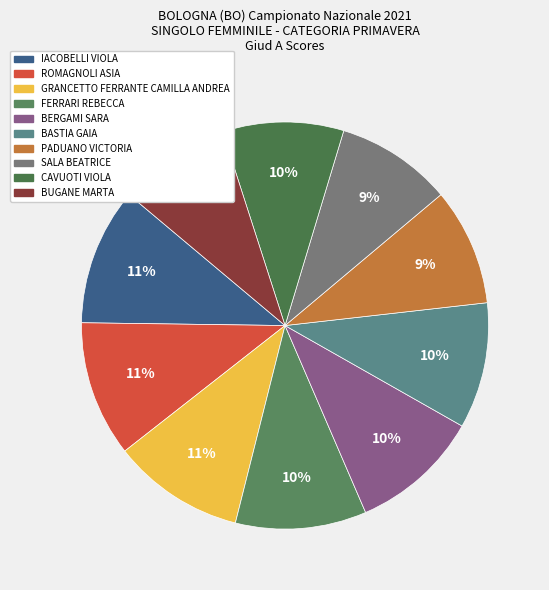

What is the change in value from GRANCETTO FERRANTE CAMILLA ANDREA to BASTIA GAIA?

-0.5